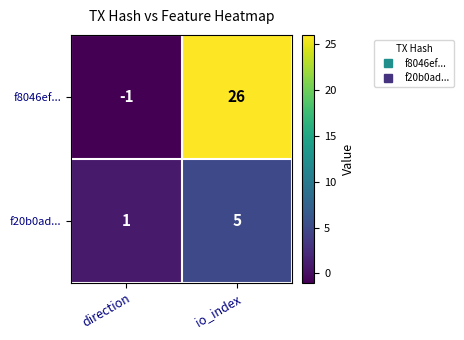

Is the value of f20b0ad... at io_index greater than the value of f8046ef... at direction?

Yes